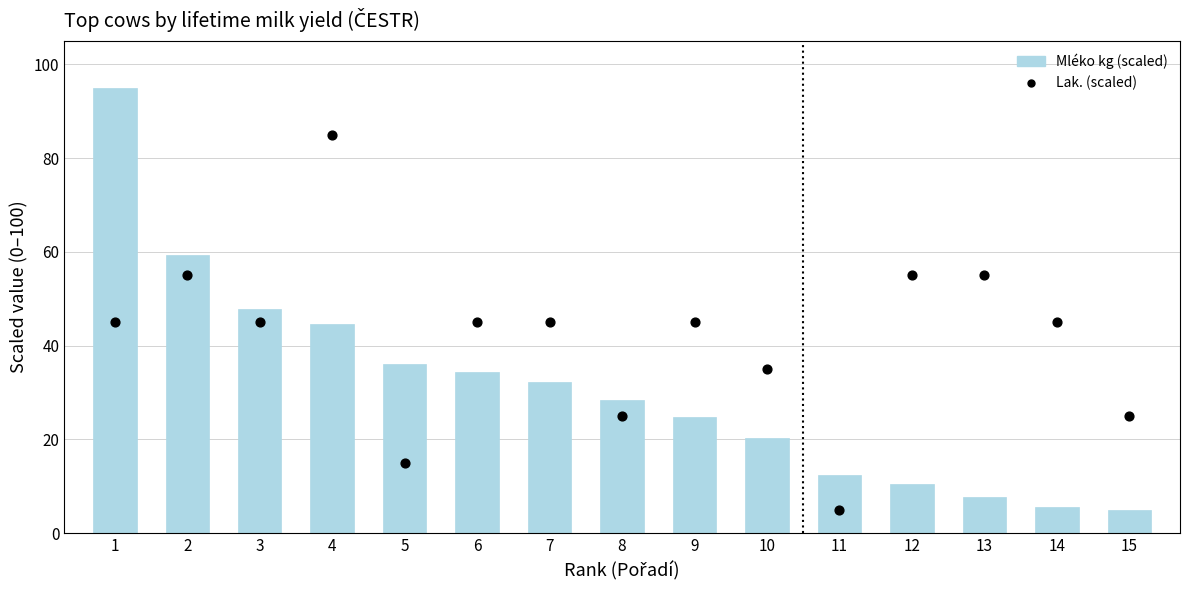

Which series has the largest Y range (max minus min)?

Mléko kg (scaled)